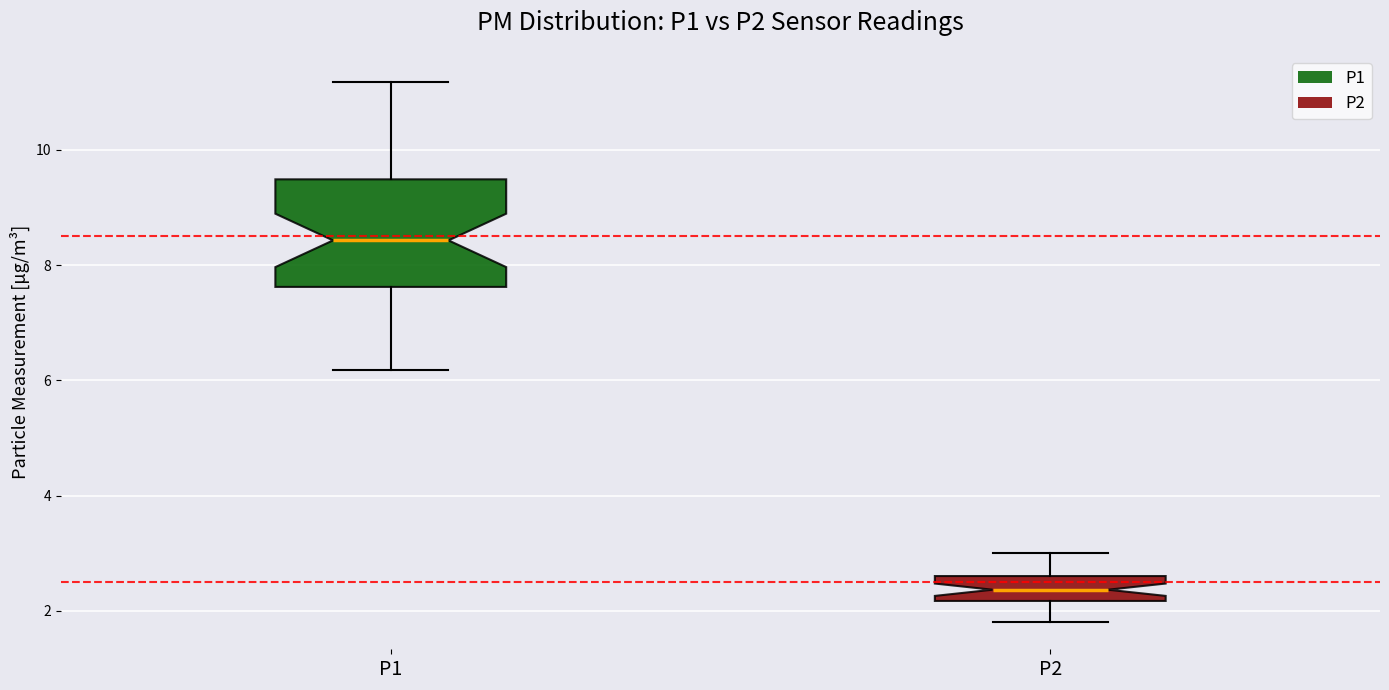

Where does the upper whisker of the box for P1 end on the y-axis? The values are not printed on the chart, so give them approximately, as read against the axis.

11.2